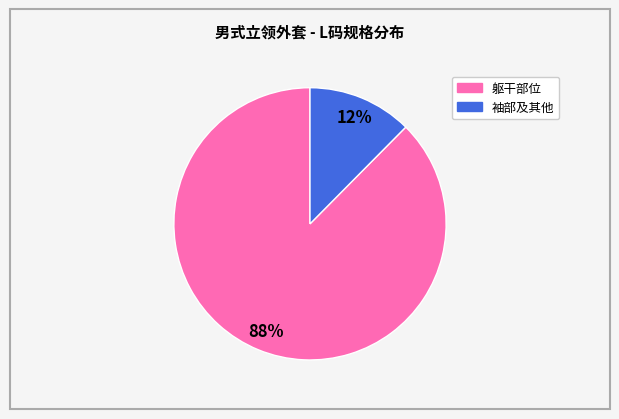

To the nearest percent, what is the average slice percentage?

50%